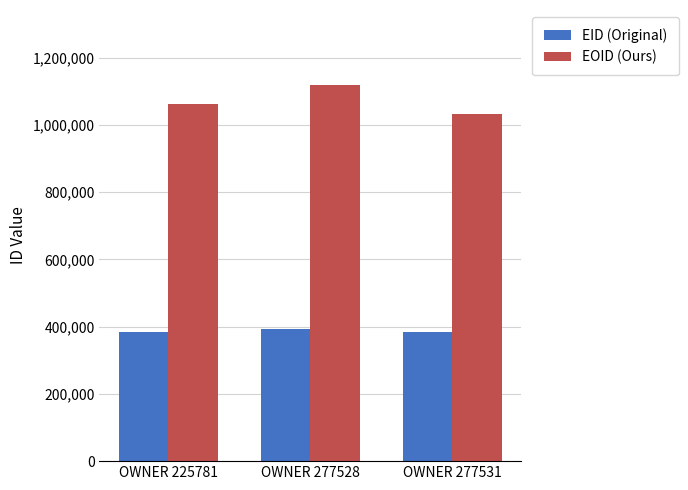

How many distinct data groups are displayed?

2